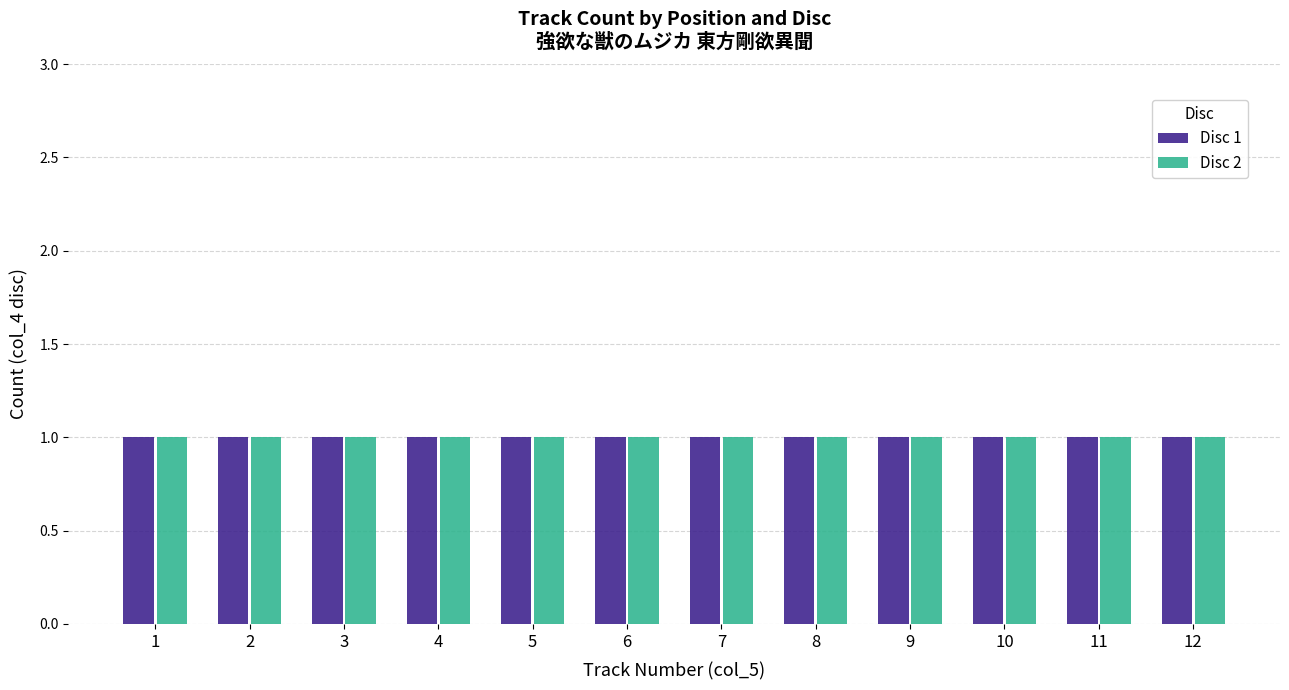

Which category has the highest value in the Disc 1 series?

12